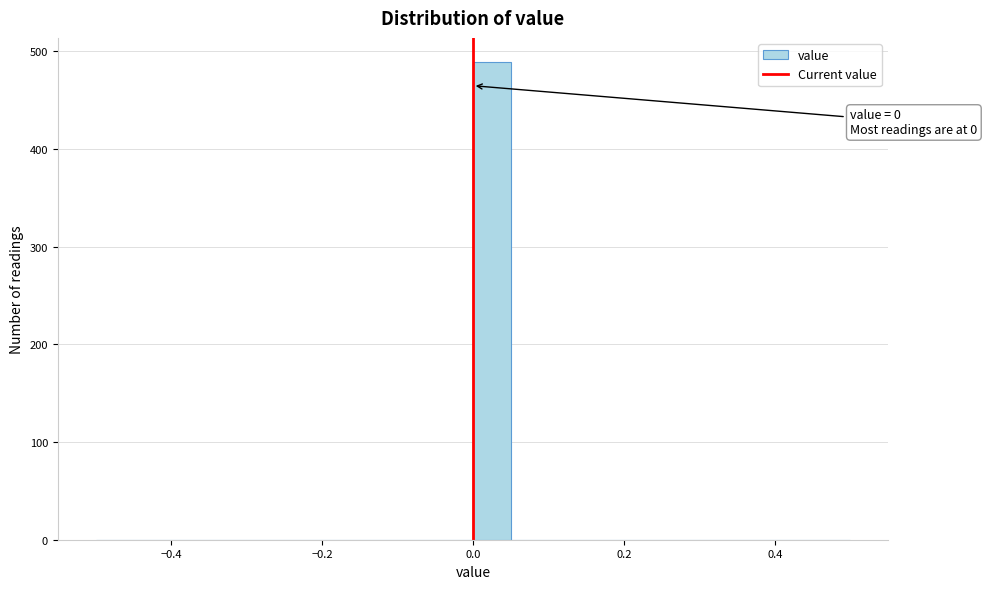

Read against the x-axis, roughly where is the centre of the tallest bar?

0.02